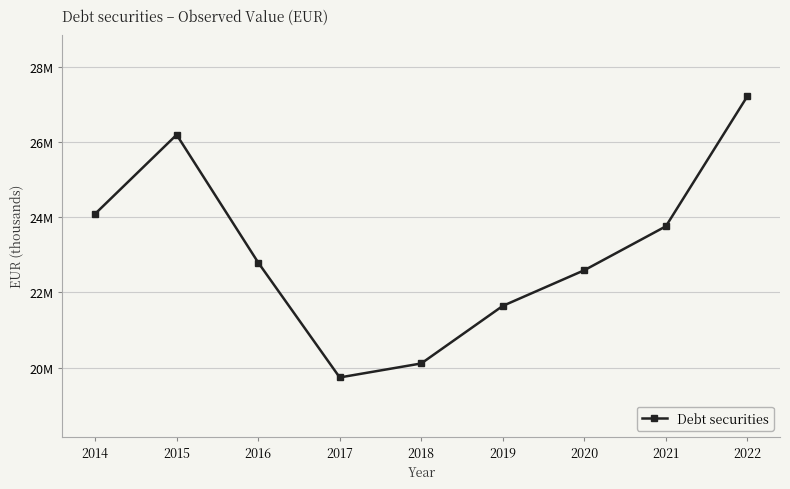

Is this an area chart (filled region under the line)?

No